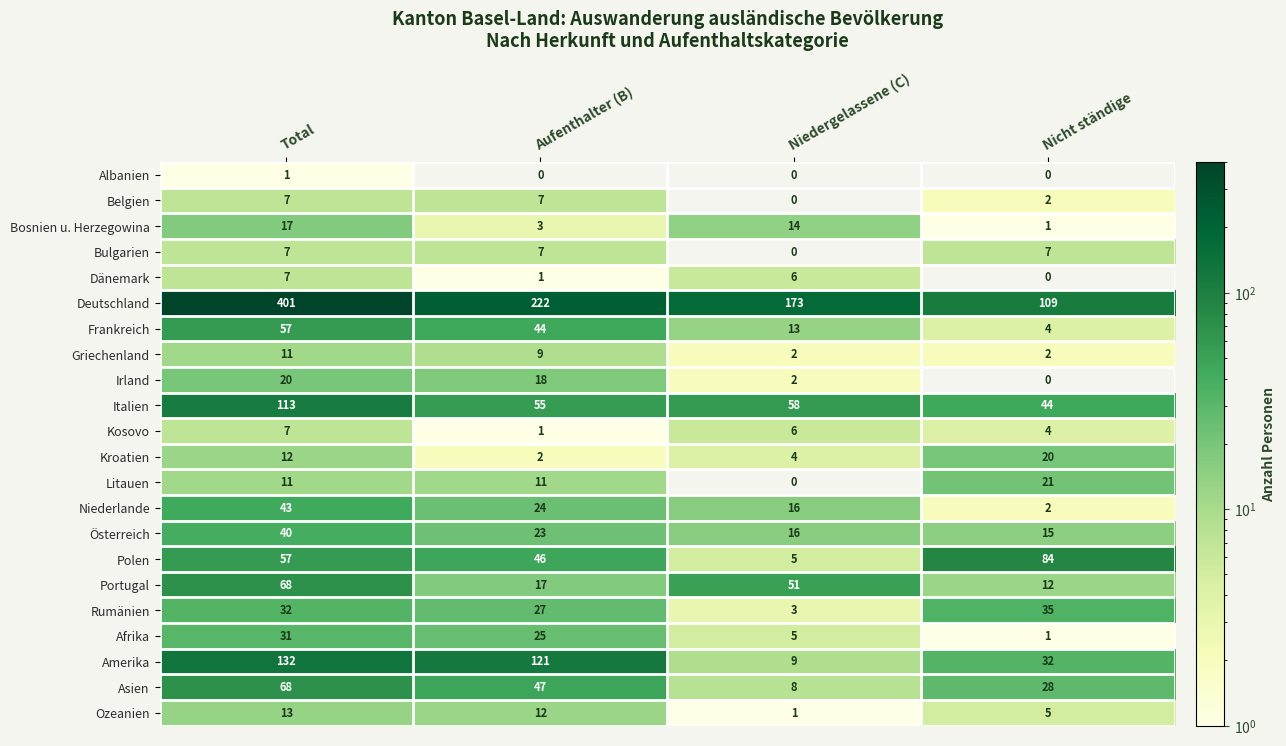

Count the number of categories in the chart.

4